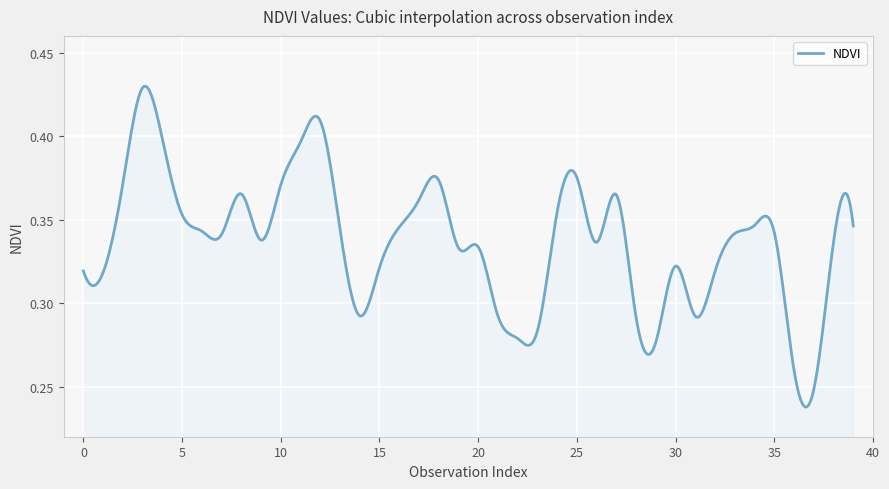

Does the chart have visible grid lines?

Yes